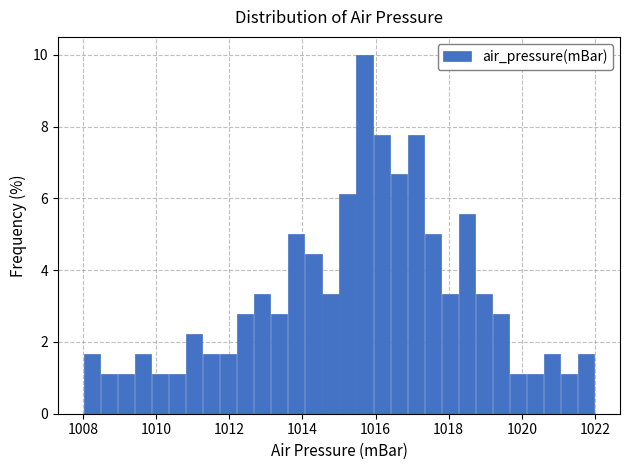

Read against the x-axis, roughly where is the centre of the tallest bar?

1015.8